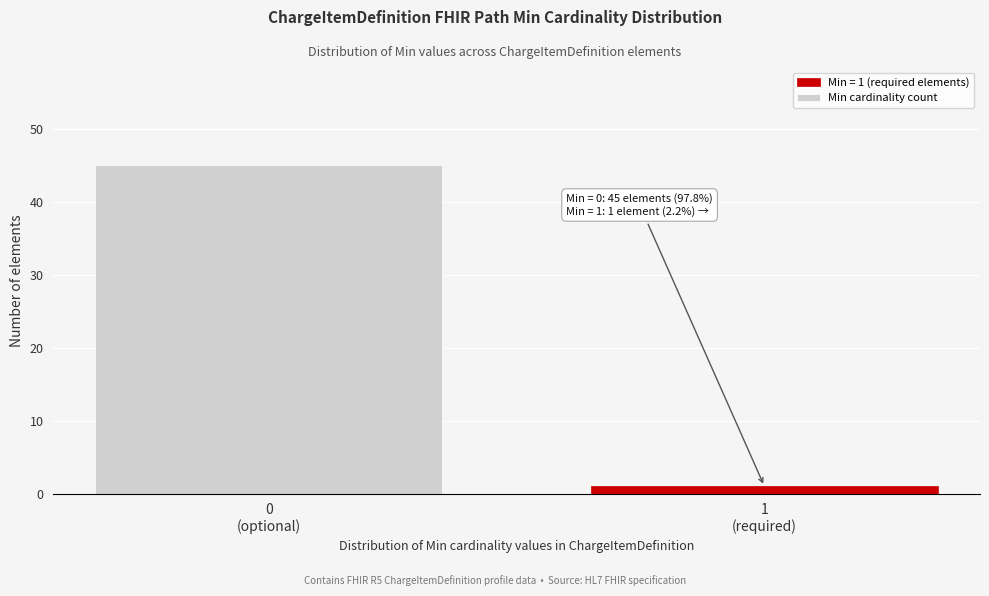

Reading left to right, list all the values displayed in this chart.

45	1